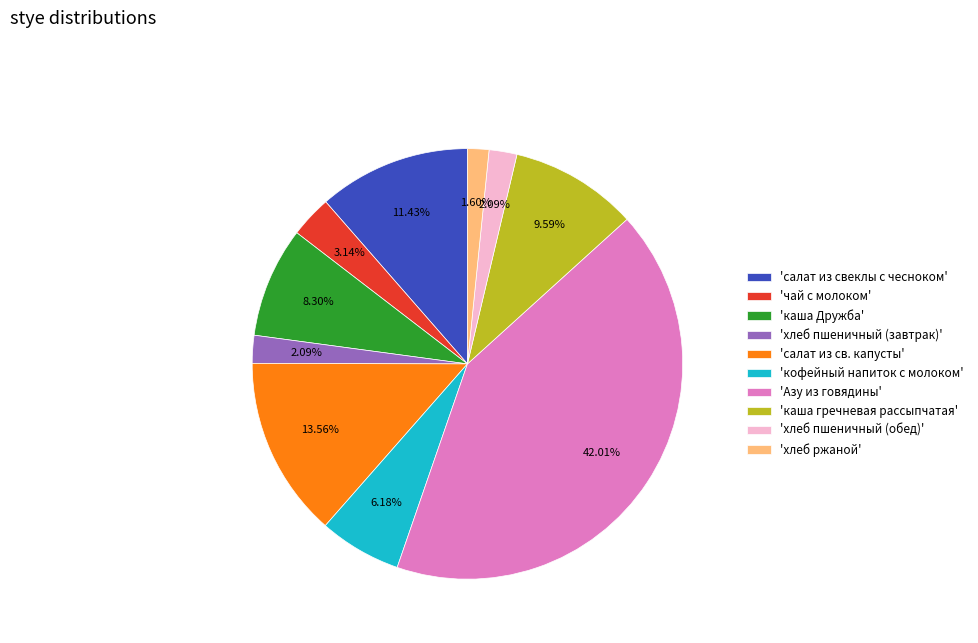

Does 'Азу из говядины' account for over 50% of the chart?

No